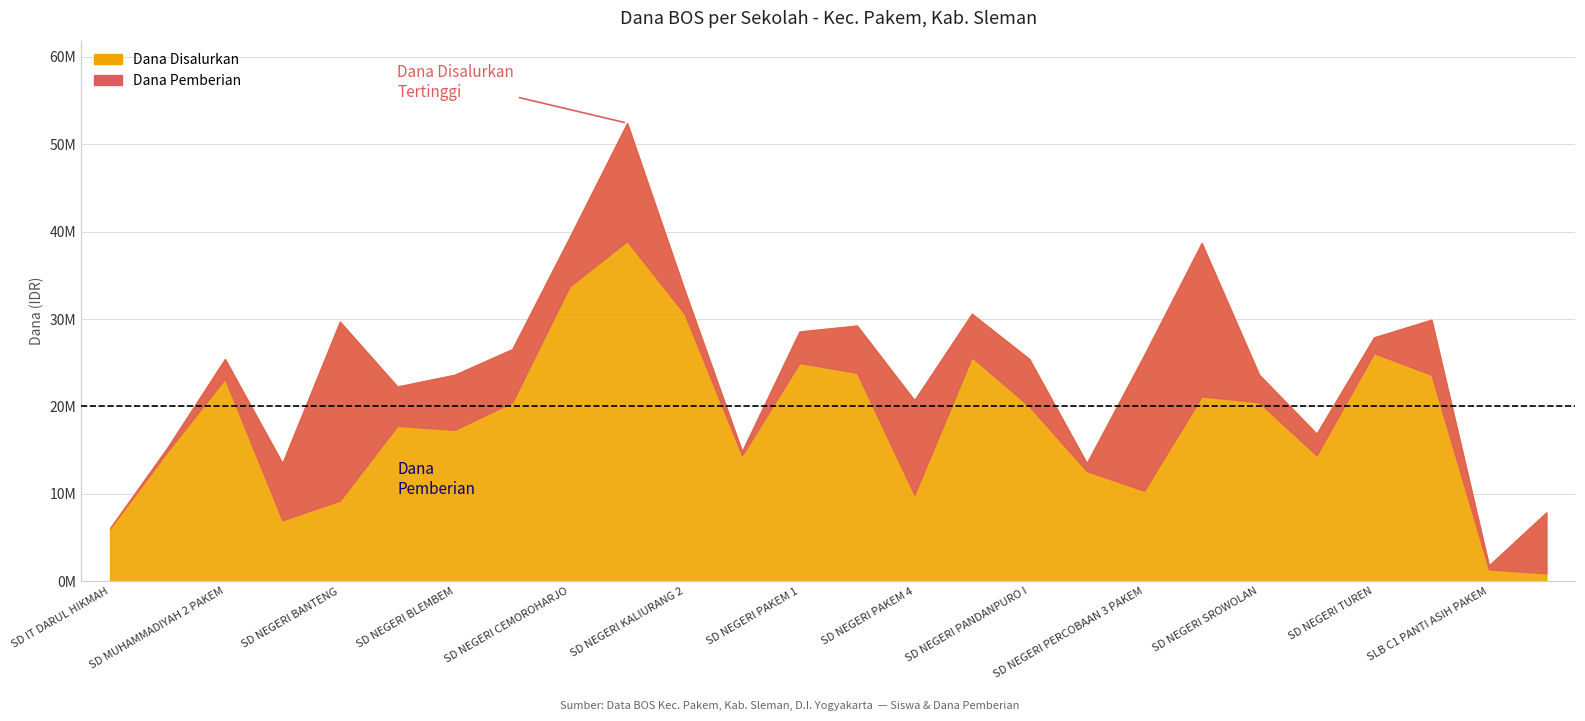

At which label does Dana Pemberian first exceed 20025000?

SD MUHAMMADIYAH 2 PAKEM